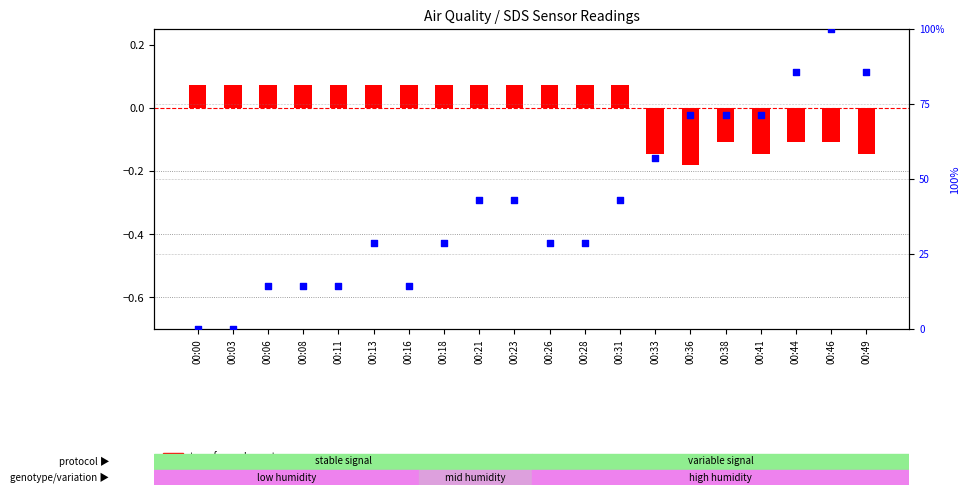

Which series contains the lowest Y value?

transformed count